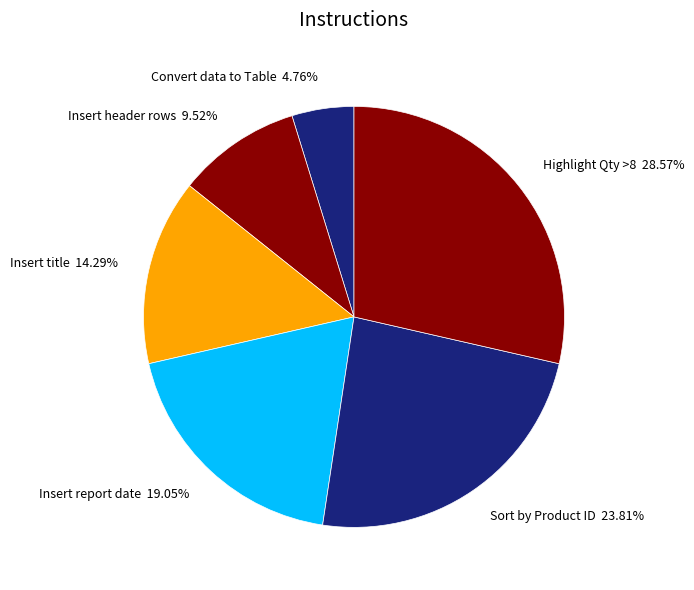

Which category has the smallest portion of the pie?

Convert data to Table